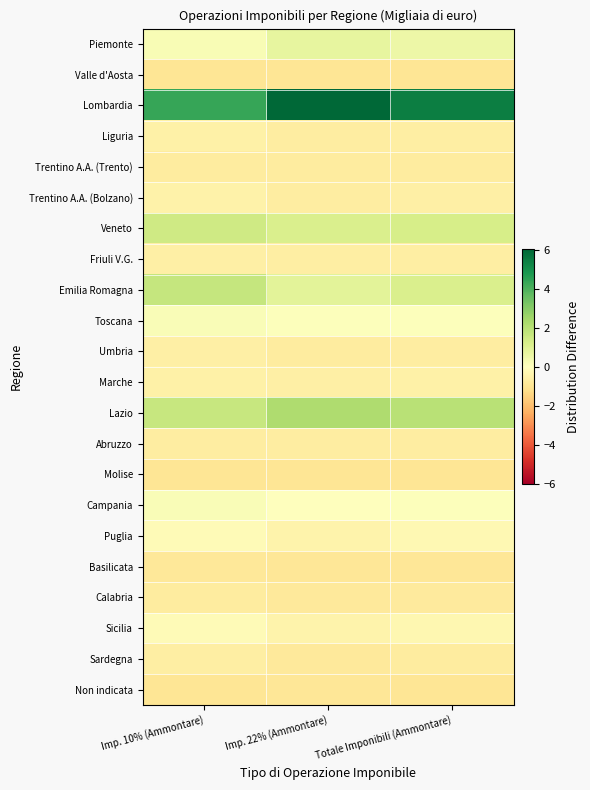

Between Imp. 10% (Ammontare) and Totale Imponibili (Ammontare), which series saw the biggest shift?

Lombardia